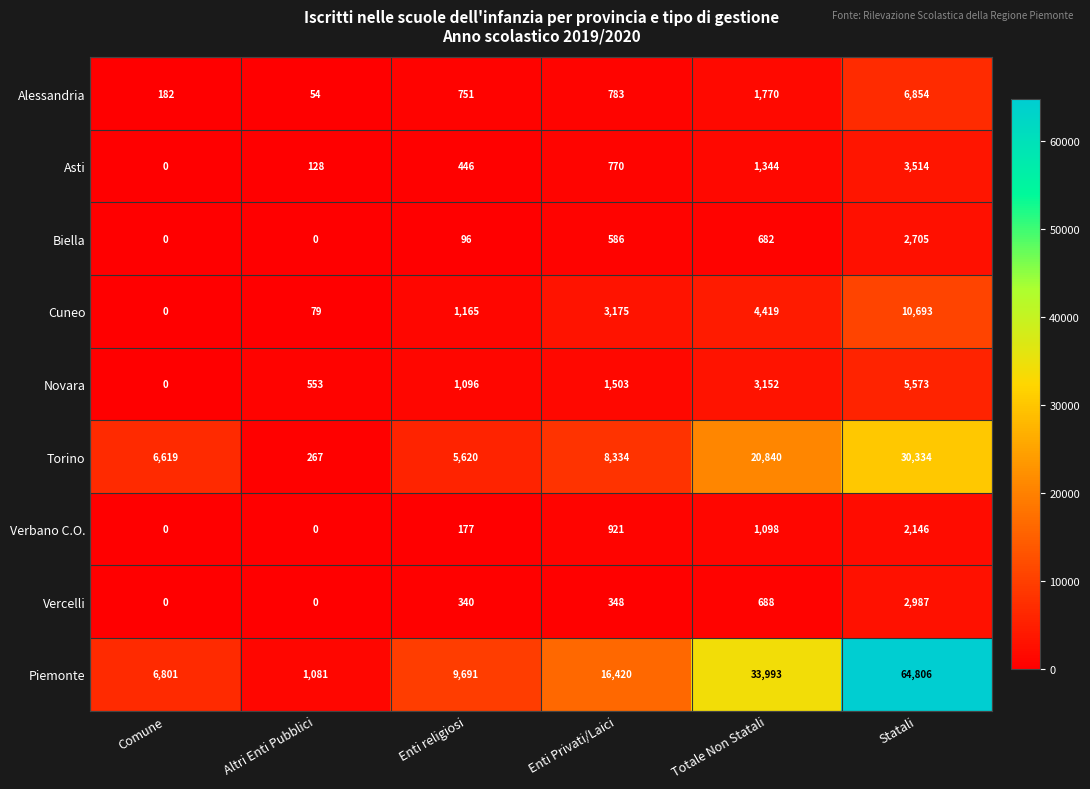

At which category is the sum across all series the highest?

Statali